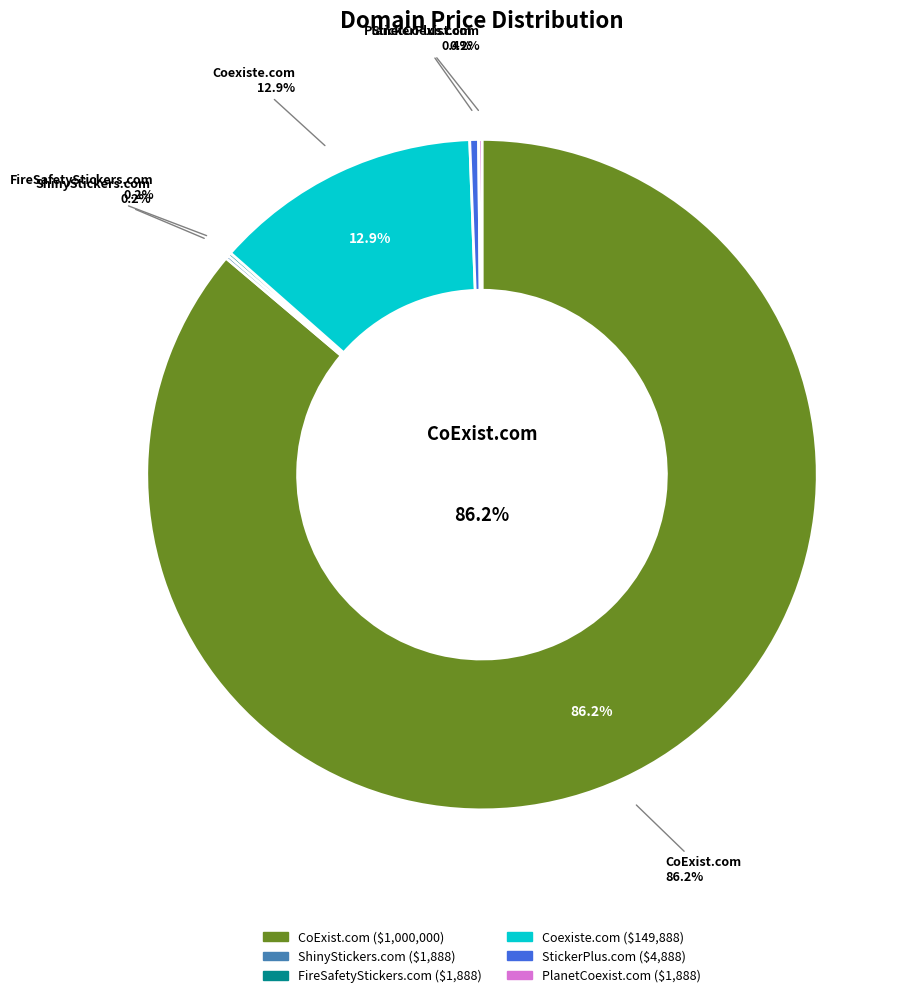

What percentage is NOT represented by FireSafetyStickers.com?

99.8%